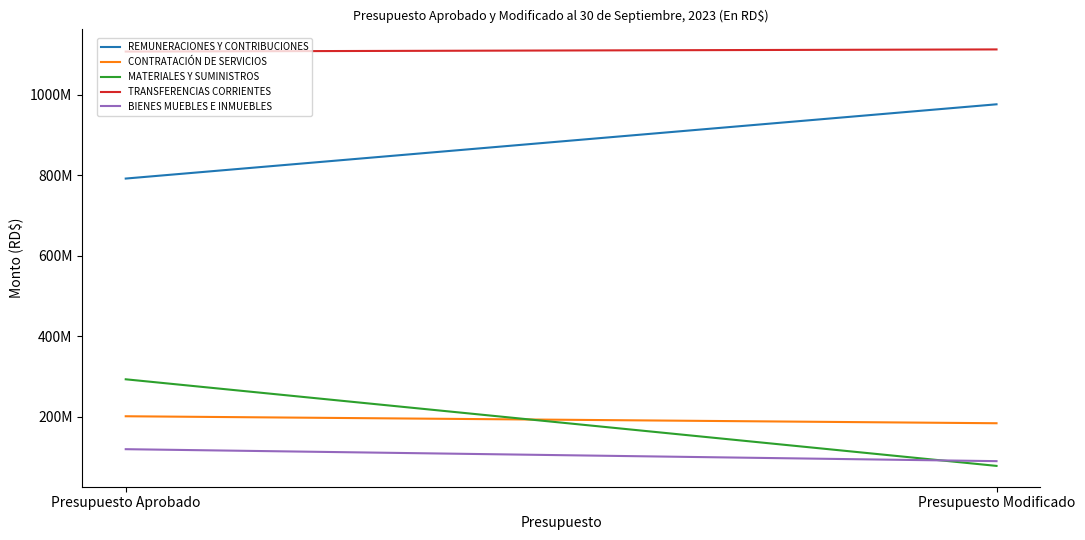

Where is CONTRATACIÓN DE SERVICIOS nearest to the value 192164284?

Presupuesto Modificado